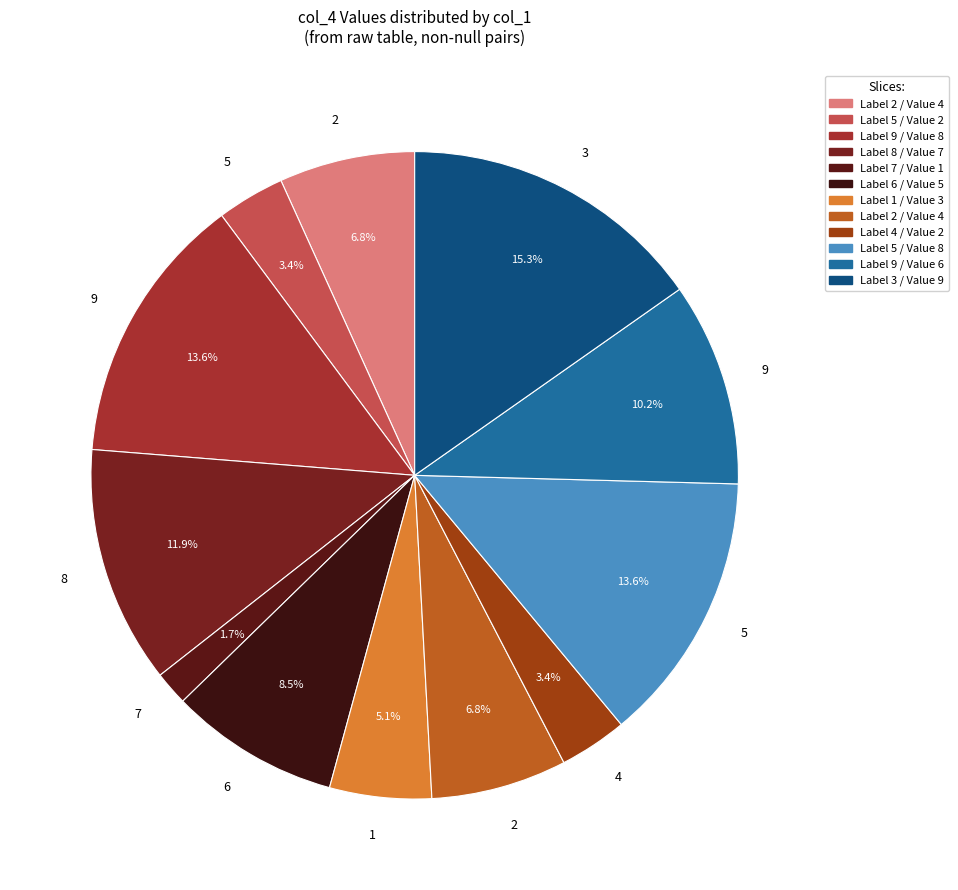

To the nearest percent, what is the average slice percentage?

8%